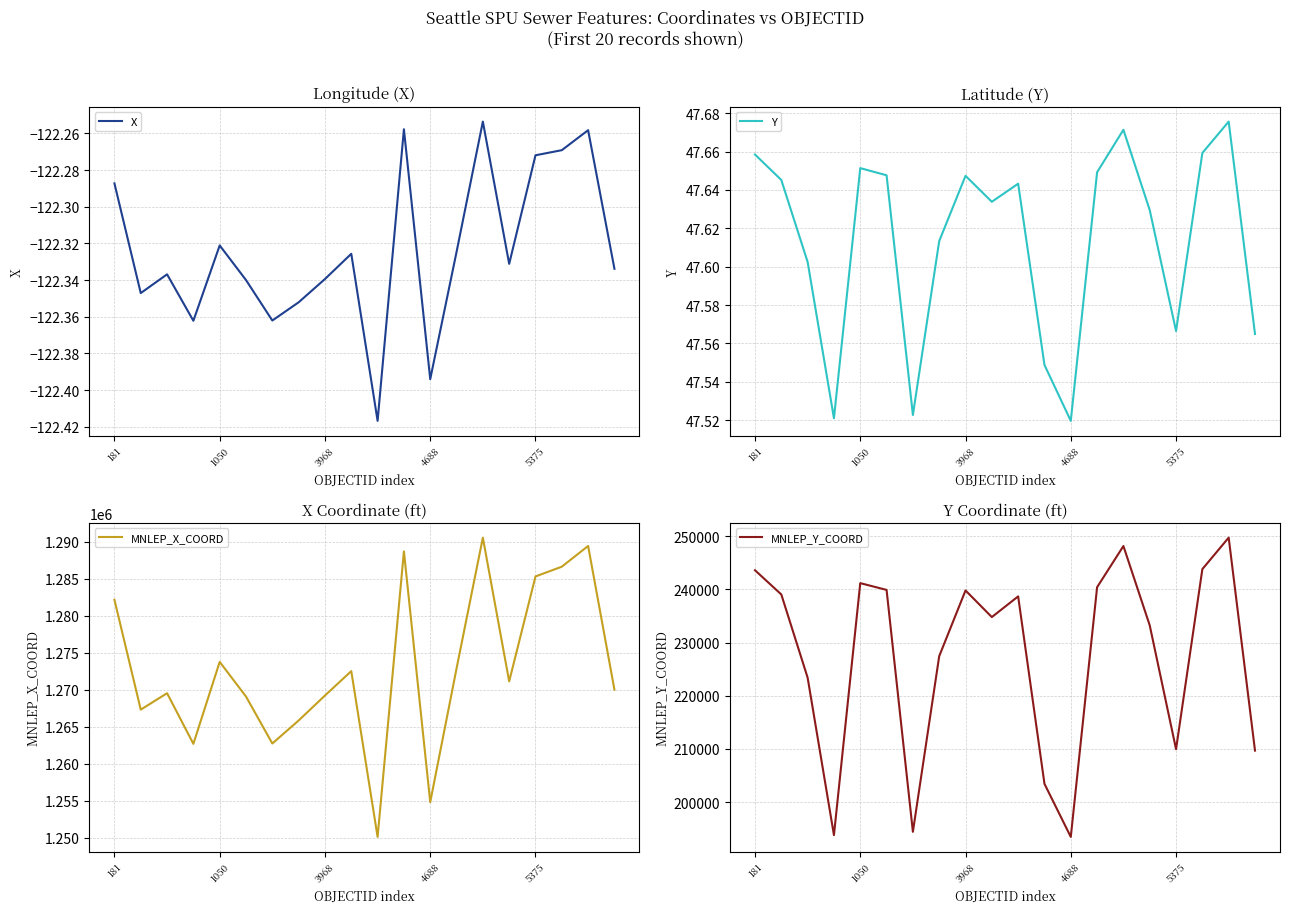

How many data points does each series have?

20